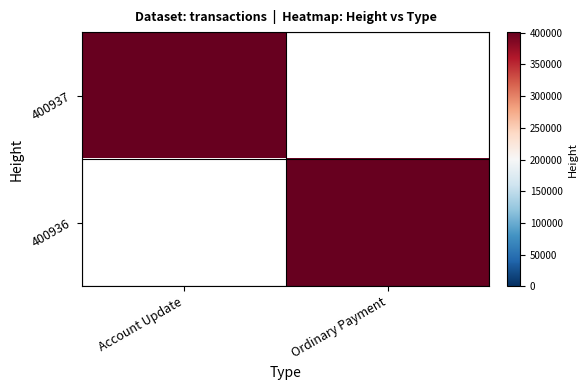

Which series has the widest spread of values?

400937